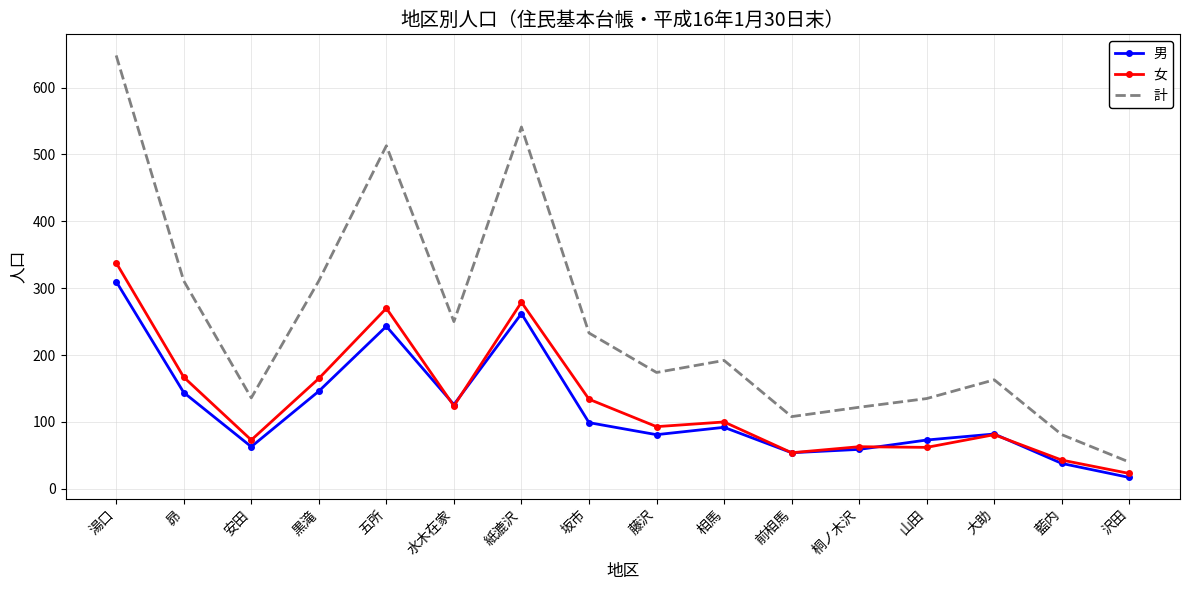

What position from the left is 沢田?

16